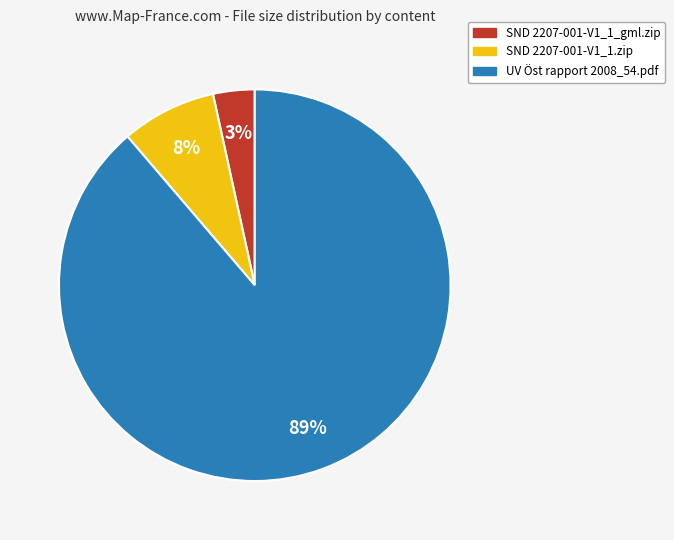

Count the number of slices in the pie.

3